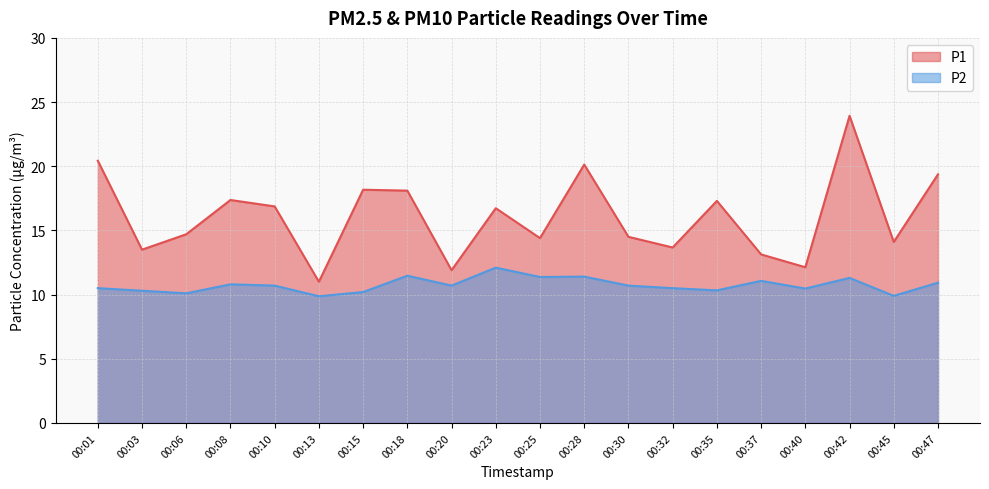

The P1 series shows 13.5 at 00:03. True or false?

True